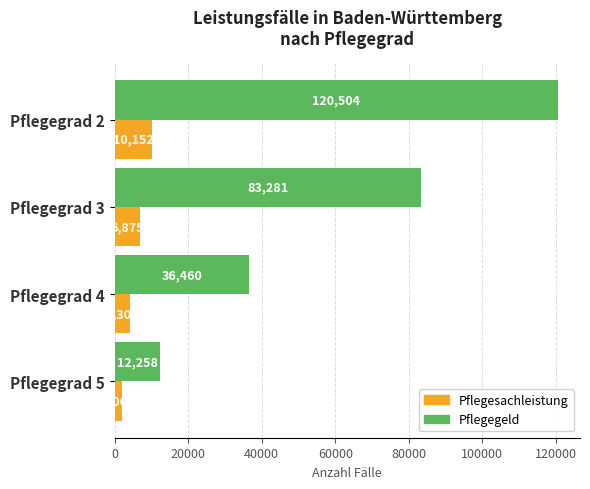

What is the smallest value displayed?

2062